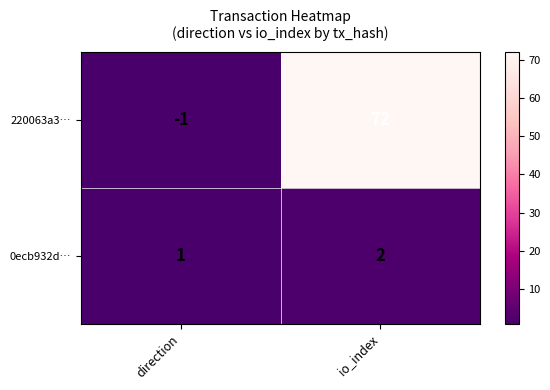

Reading right to left, transcribe all the data shown in this chart.

220063a3…: 72	-1
0ecb932d…: 2	1